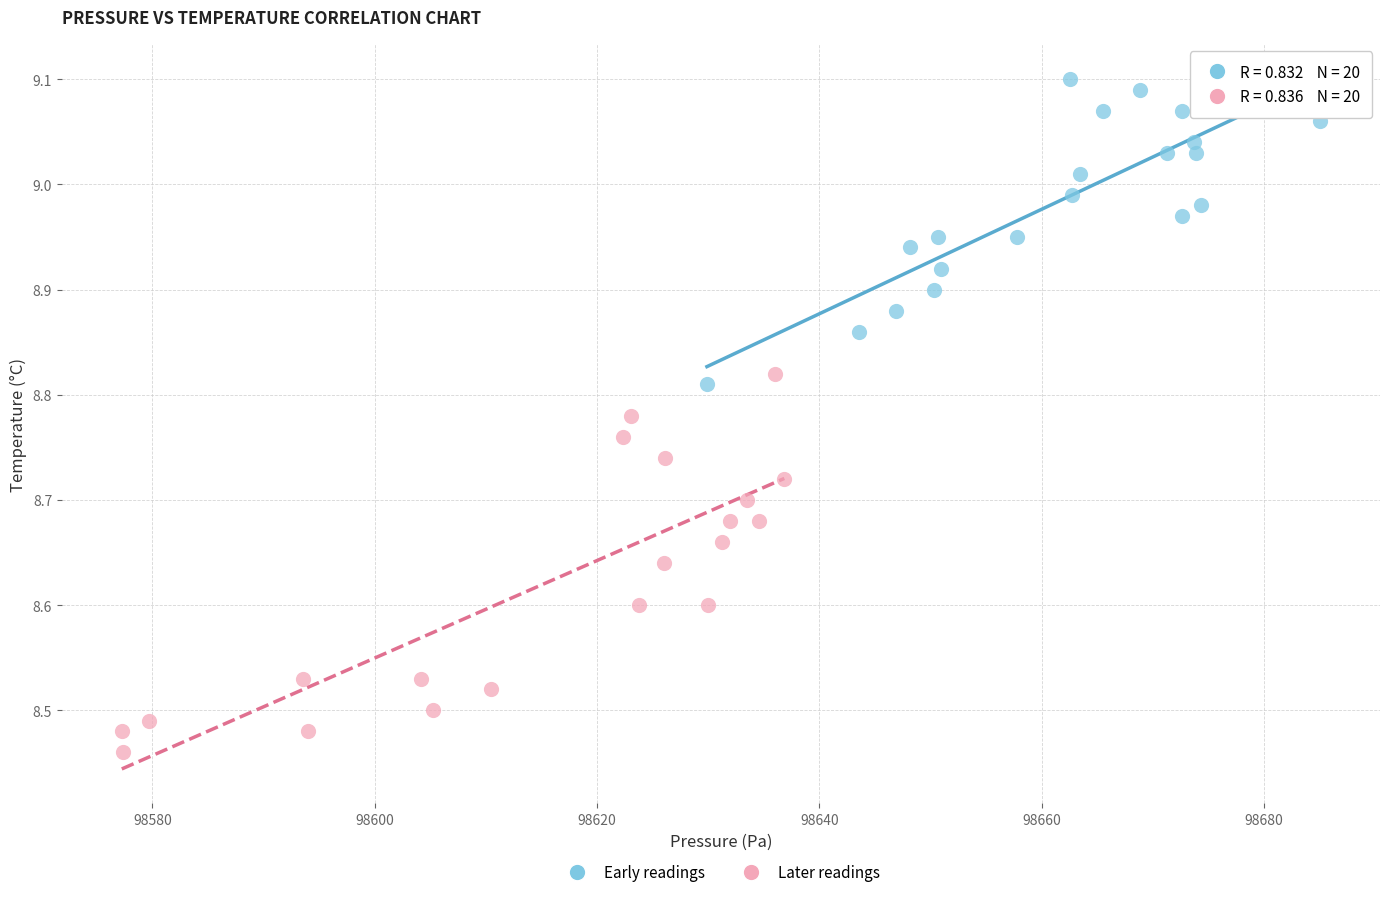

Which series has the widest spread of Y values?

Later readings